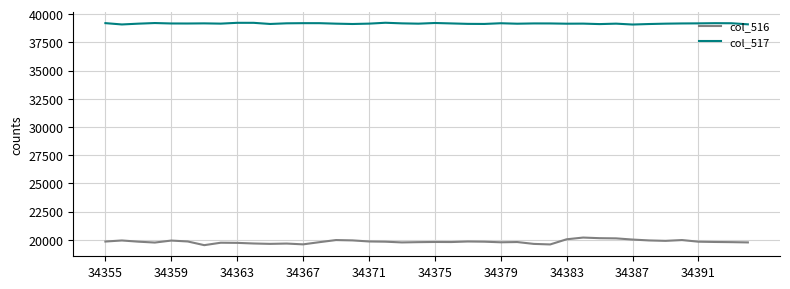

What is the difference between the maximum and second lowest values in the col_517 series?

150